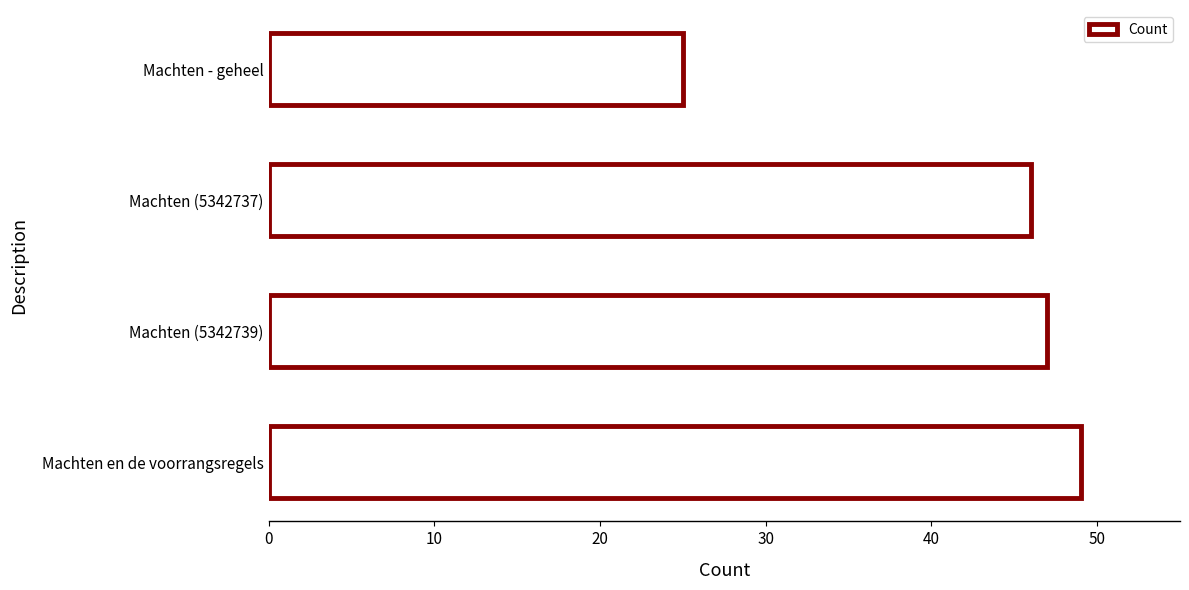

Read the value at Machten (5342739).

47